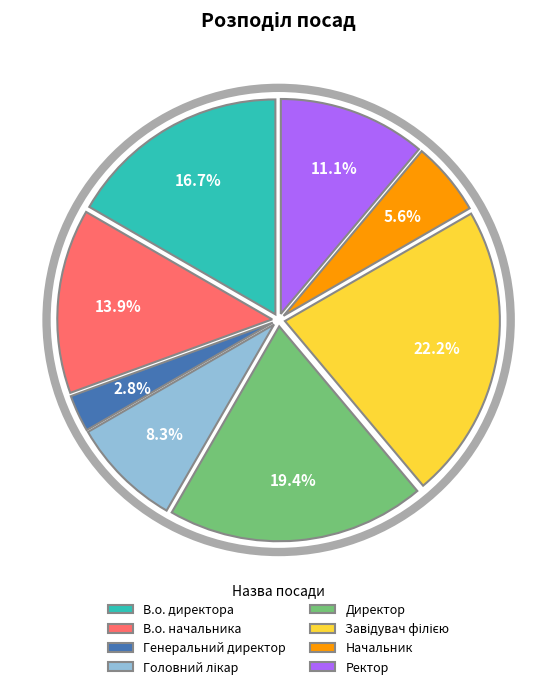

Count the number of slices in the pie.

8